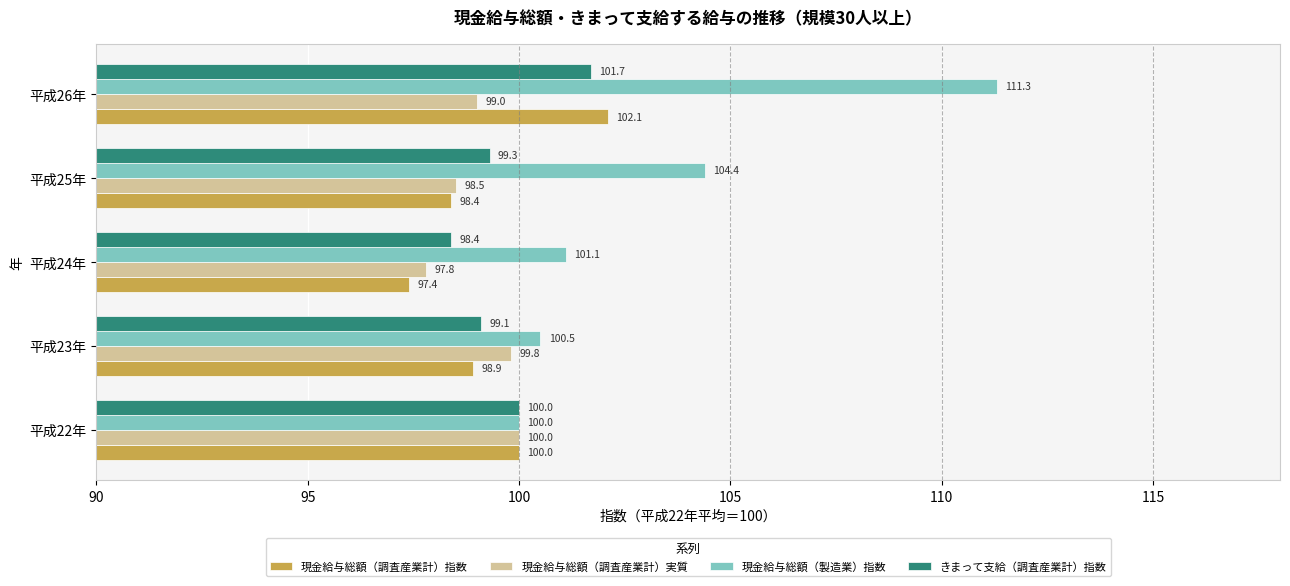

What is the lowest value of the きまって支給（調査産業計）指数 series?

98.4